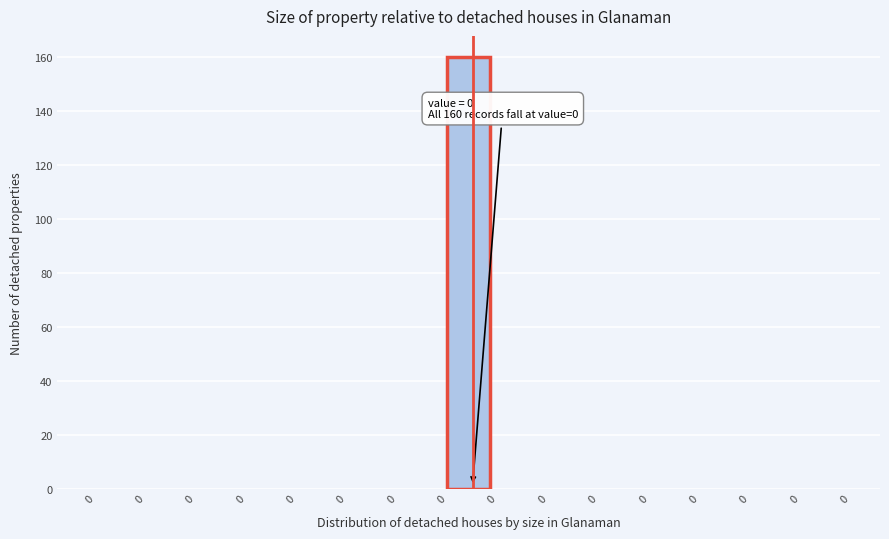

How many distinct data groups are displayed?

1